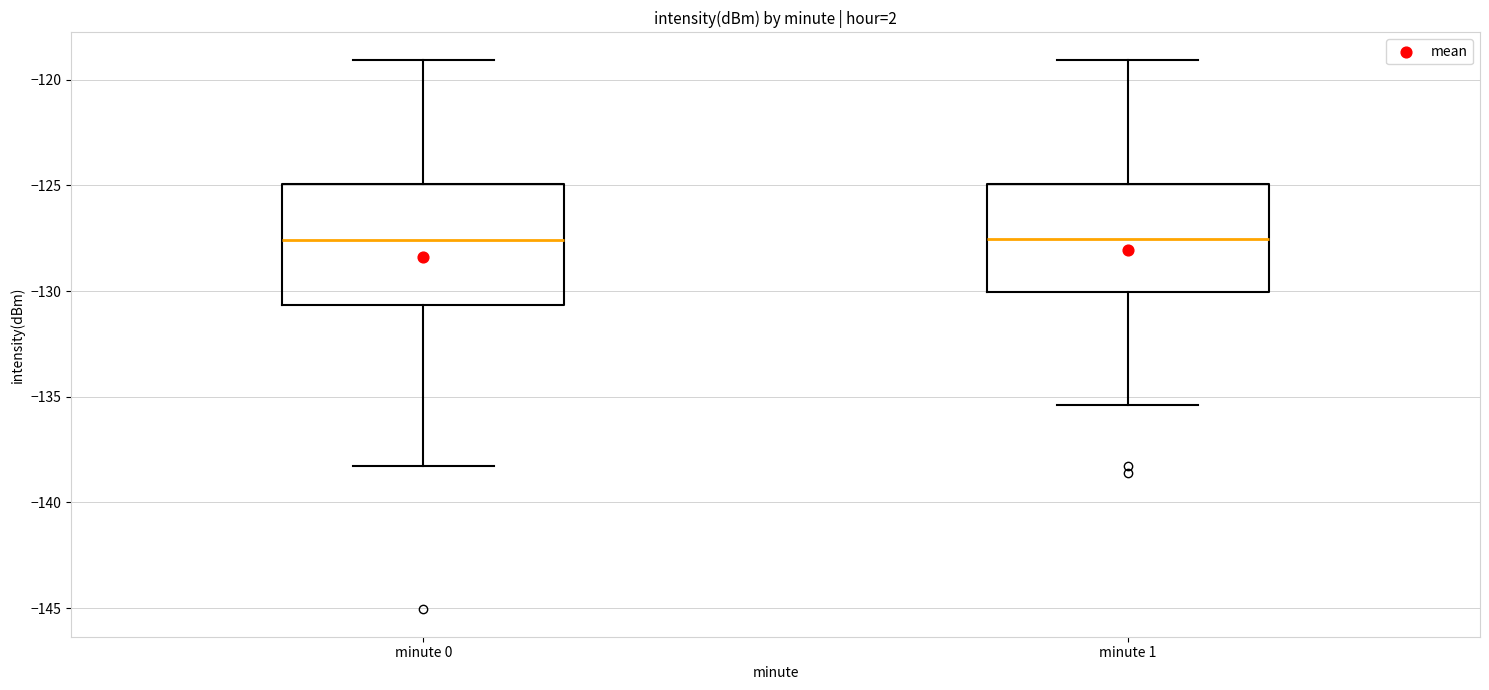

Reading left to right, transcribe this box plot: for each box, give where its median line is, the range the box spans, and where its two whiskers end, as read against the y-axis. The values are not printed on the chart, so give them approximately, as read against the axis.

minute 0: median -127.5, box -130.5 to -125.0, whiskers -138.5 to -119.0
minute 1: median -127.5, box -130.0 to -125.0, whiskers -135.5 to -119.0